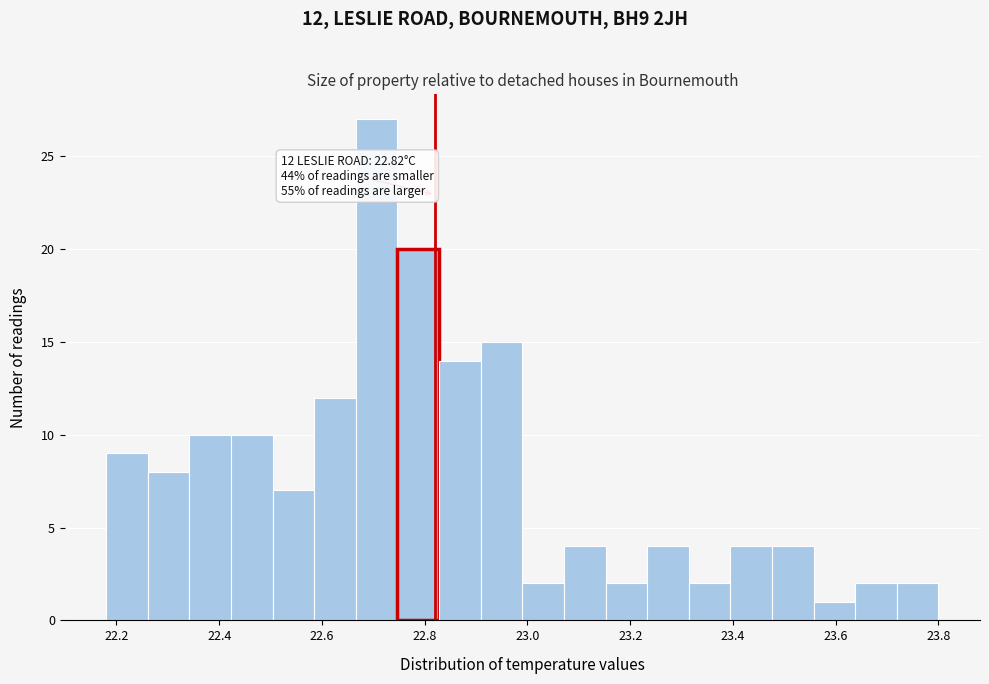

Over which range of the x-axis is the bar tallest?

22.66 to 22.74